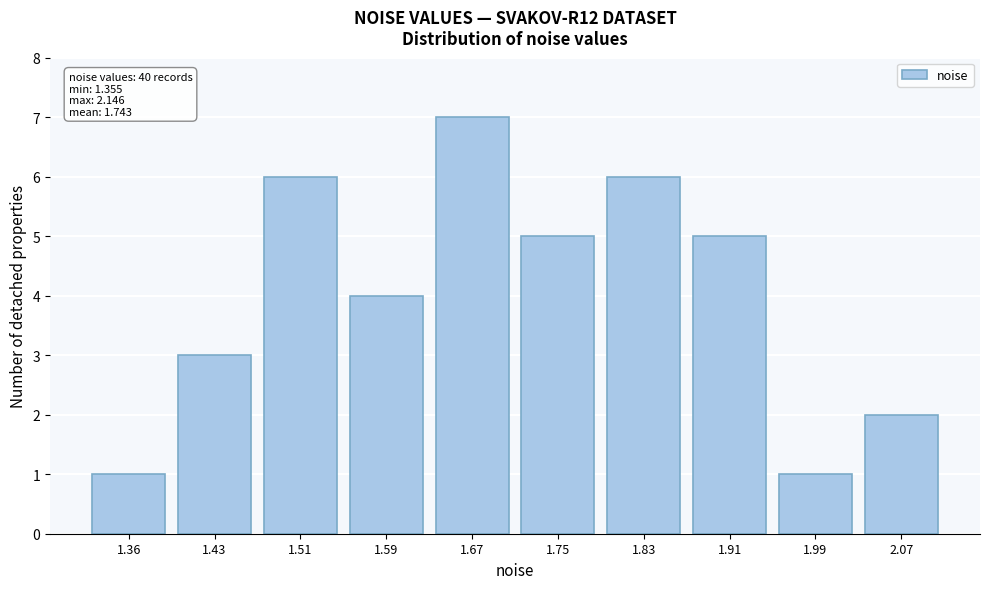

Reading left to right, extract all data points from this chart.

1	3	6	4	7	5	6	5	1	2